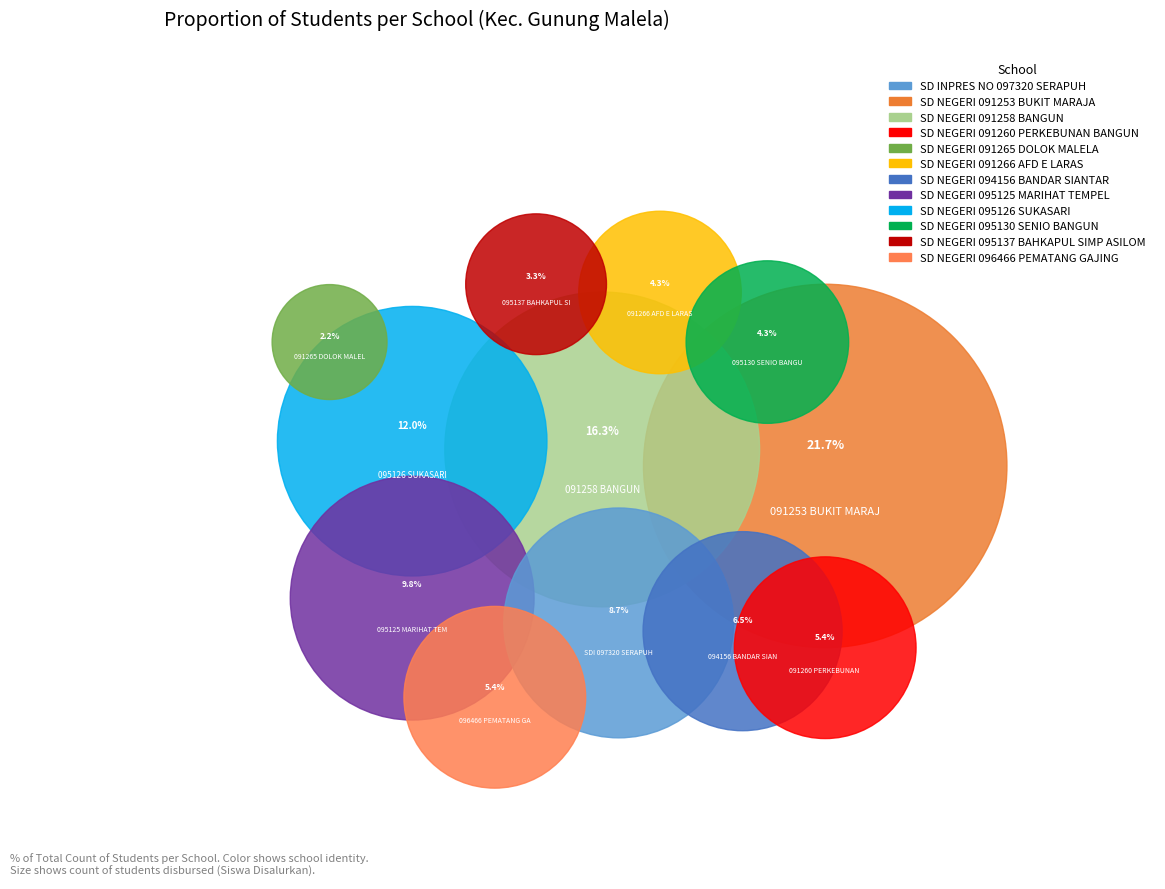

To the nearest percent, what is the difference between the SD NEGERI 095137 BAHKAPUL SIMP ASILOM and SD NEGERI 095130 SENIO BANGUN slice percentages?

1%